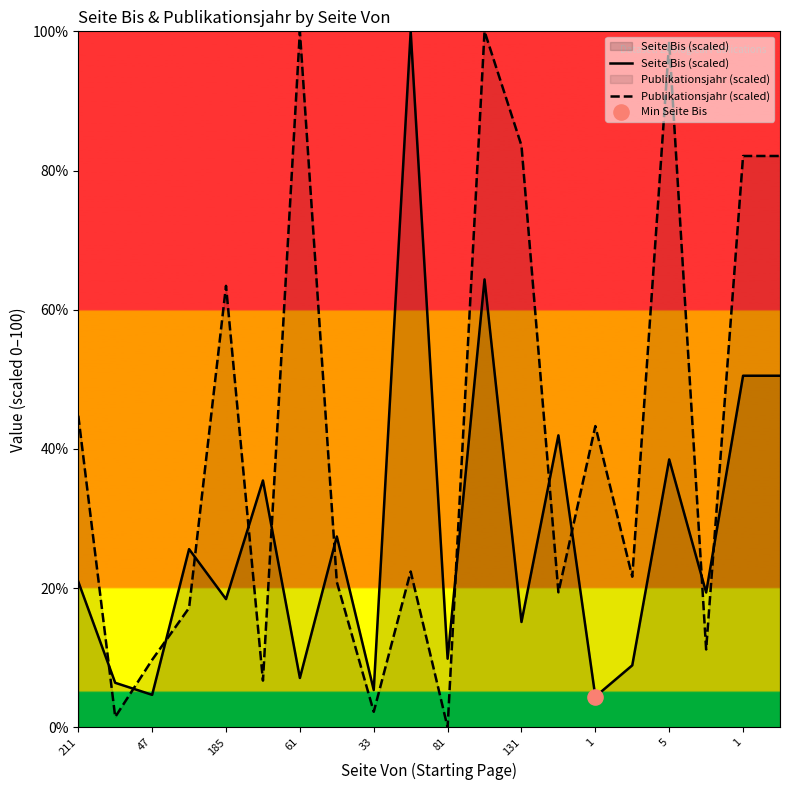

Which series has the largest total across all categories?

Publikationsjahr (scaled)